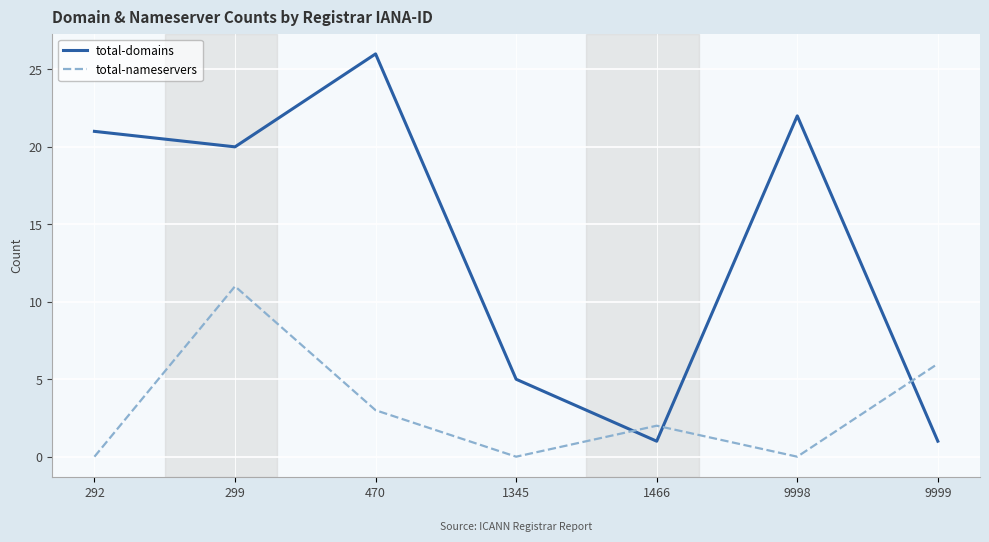

Reading left to right, what are all the values shown in this chart?

total-domains: 21	20	26	5	1	22	1
total-nameservers: 0	11	3	0	2	0	6